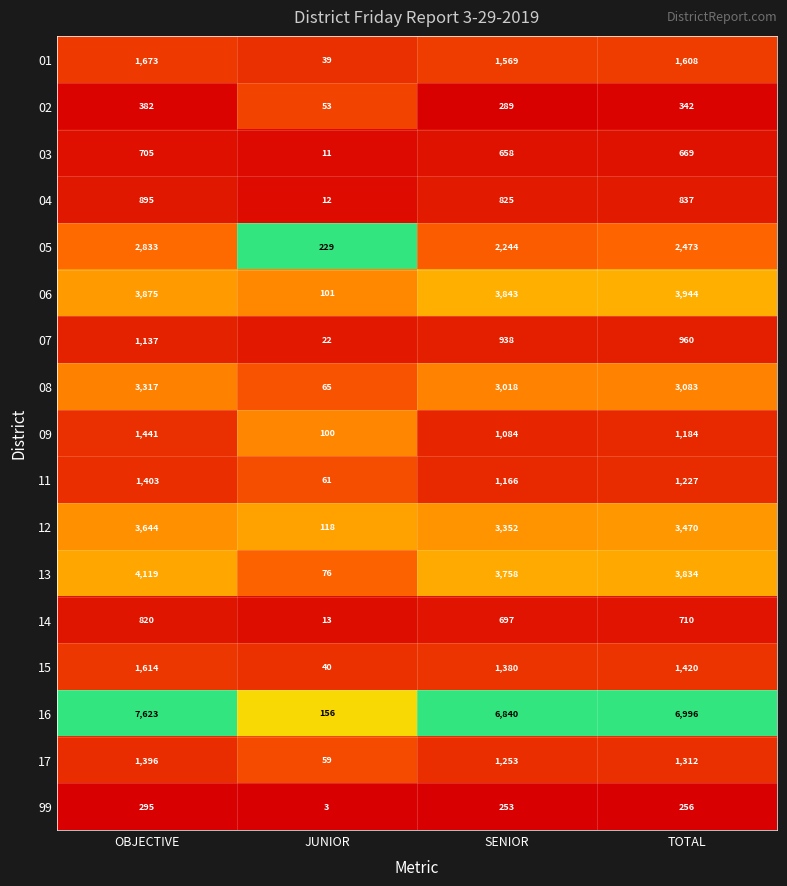

How many distinct data groups are displayed?

17